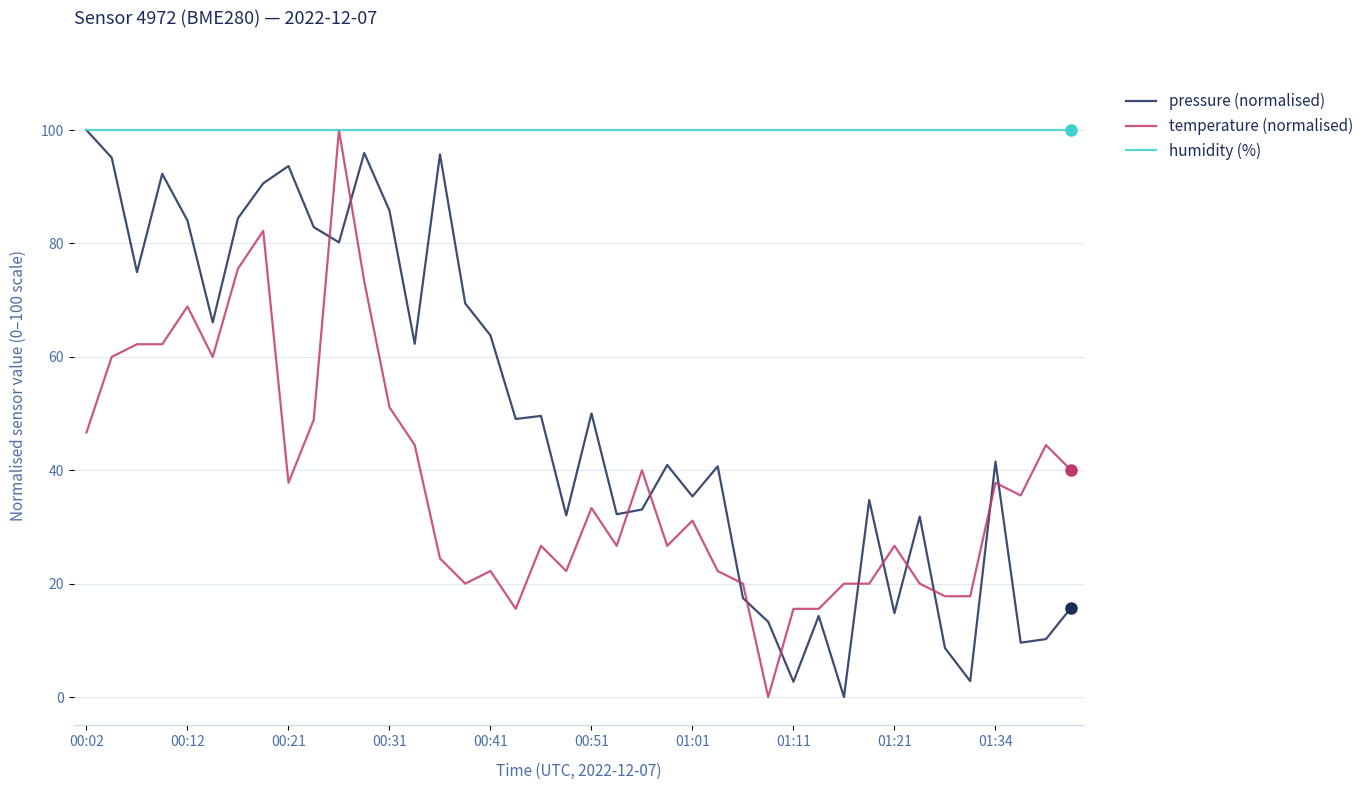

True or false: temperature (normalised) has more than 1 interior local peaks.

True